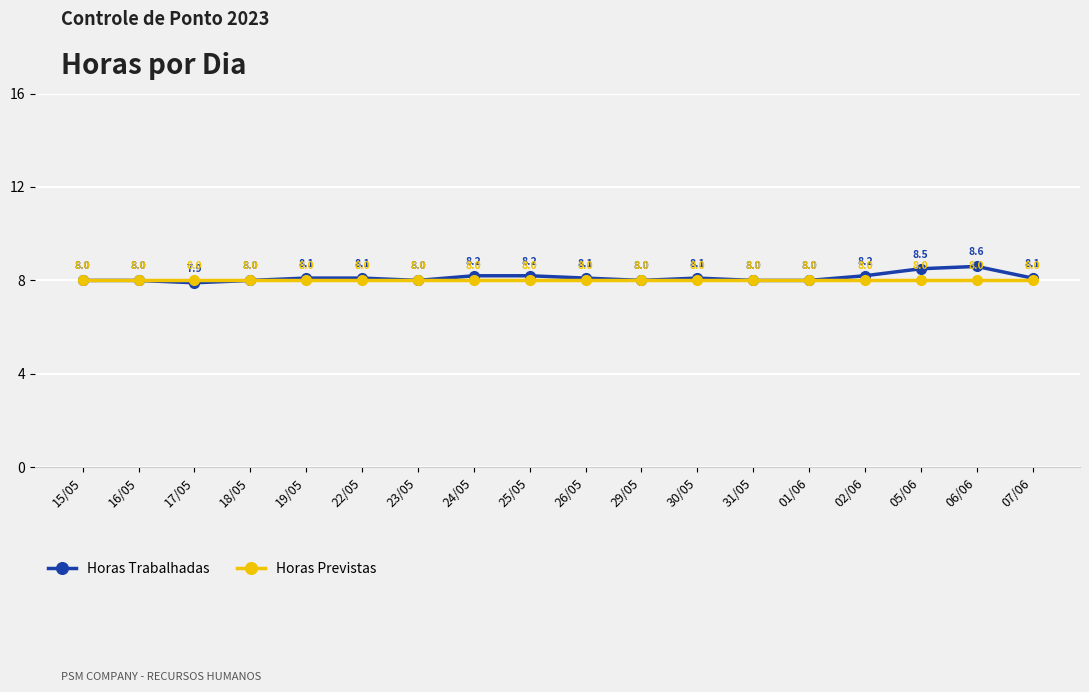

How many Horas Trabalhadas values are between 8 and 9?

17